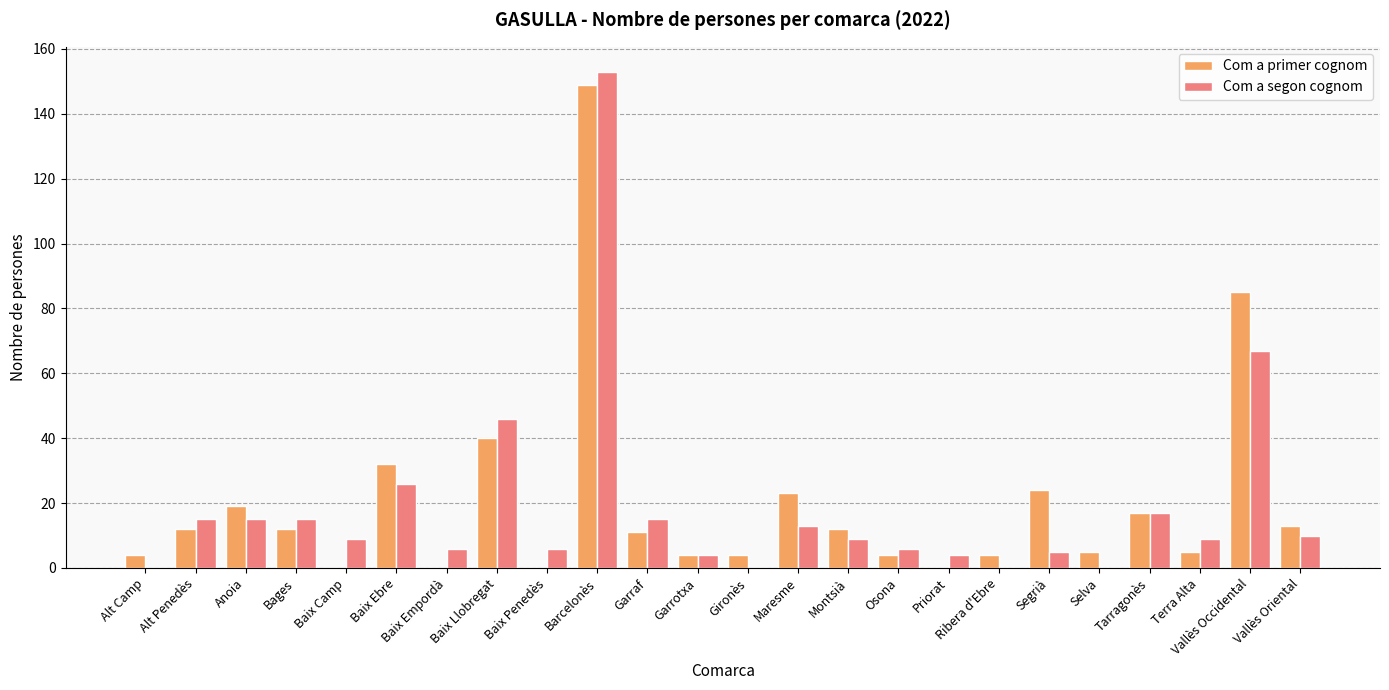

What is the total value across all series at Osona?

10